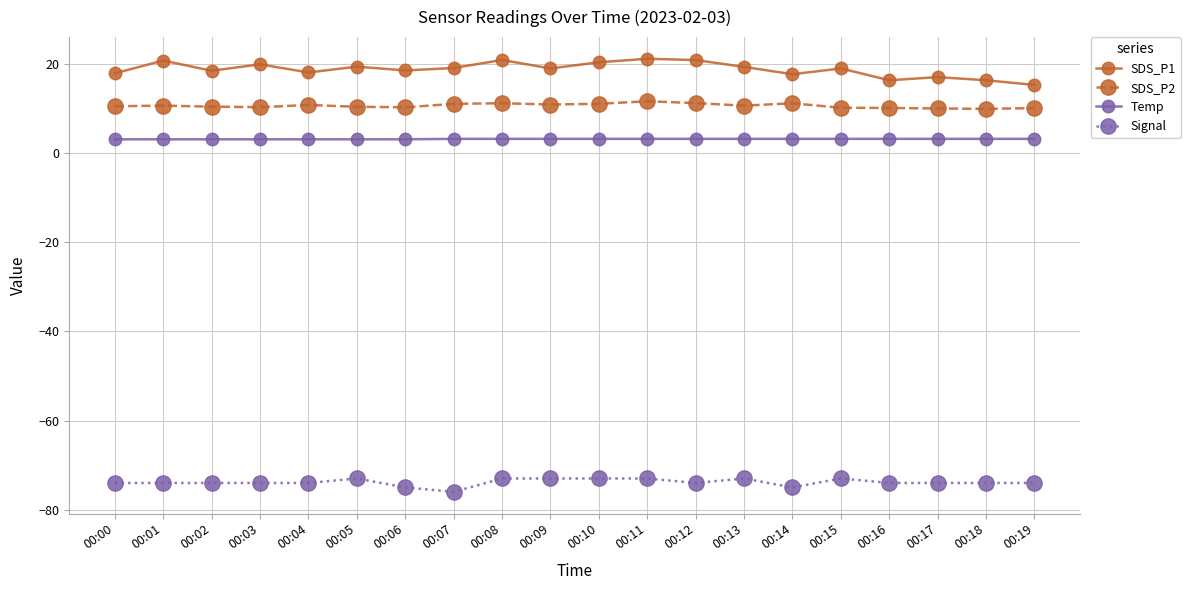

Rank the series at 00:09 from lowest to highest value.

Signal, Temp, SDS_P2, SDS_P1